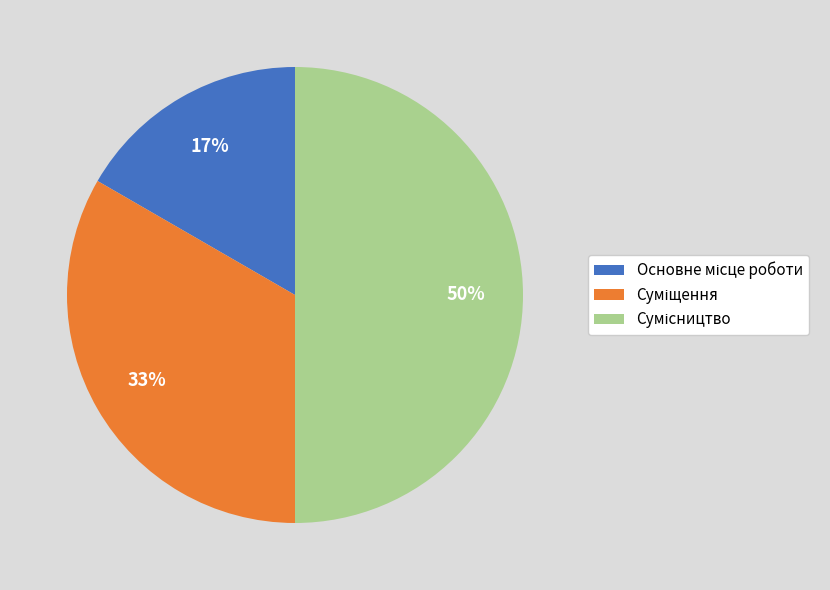

To the nearest percent, what is the average slice percentage?

33%